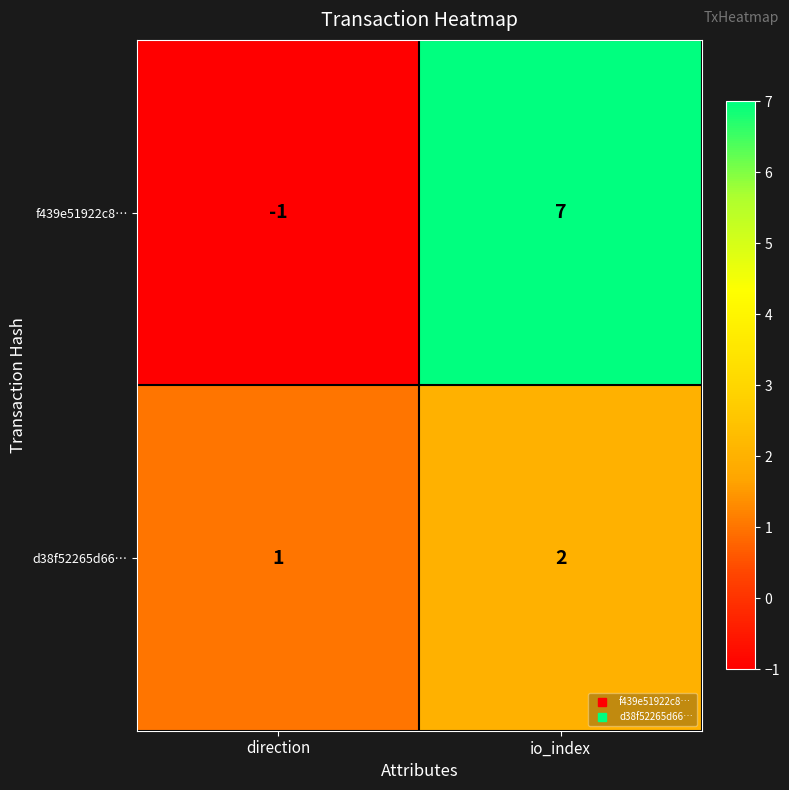

Reading left to right, what are all the values shown in this chart?

f439e51922c8…: -1	7
d38f52265d66…: 1	2